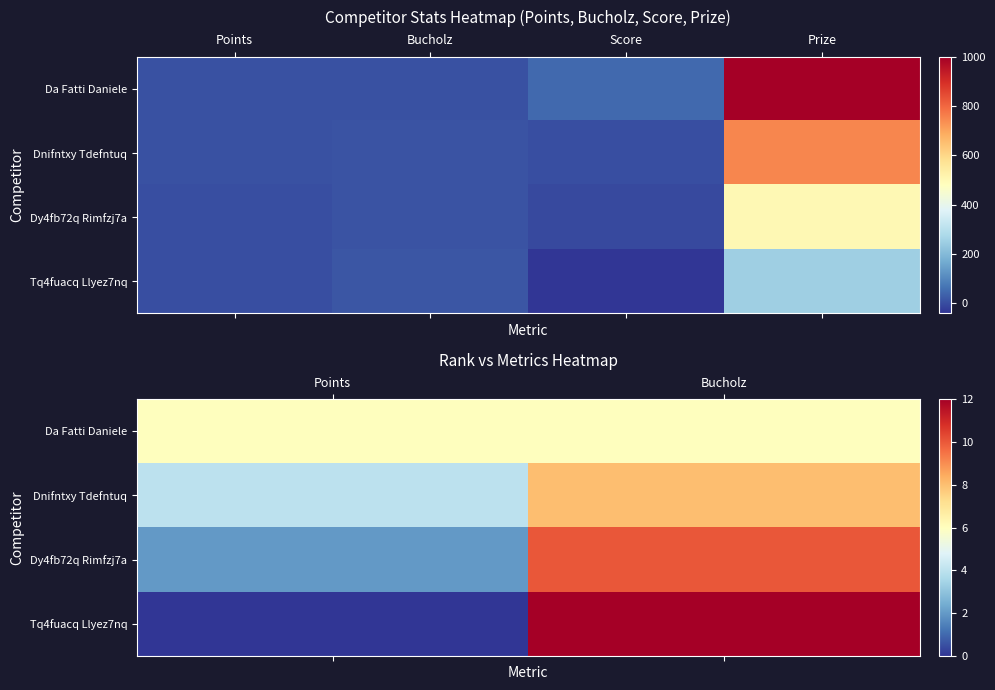

The Dnifntxy Tdefntuq series shows 12 at Bucholz. True or false?

False